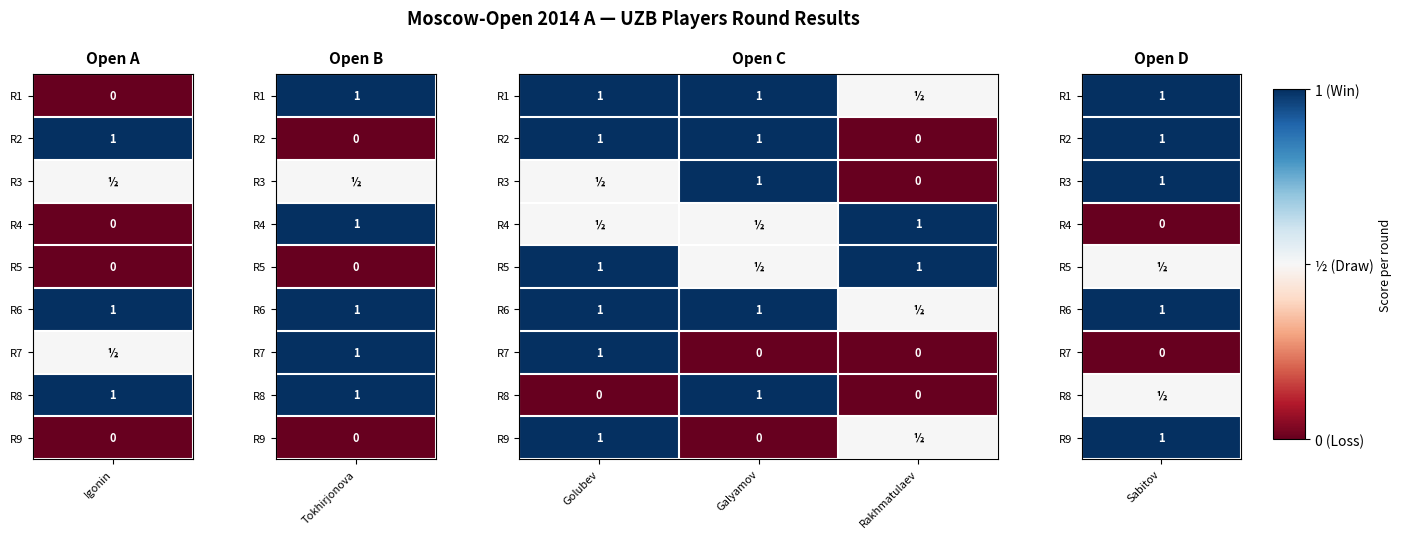

What is the sum of the R2 values at Rakhmatulaev and Golubev?

1.0